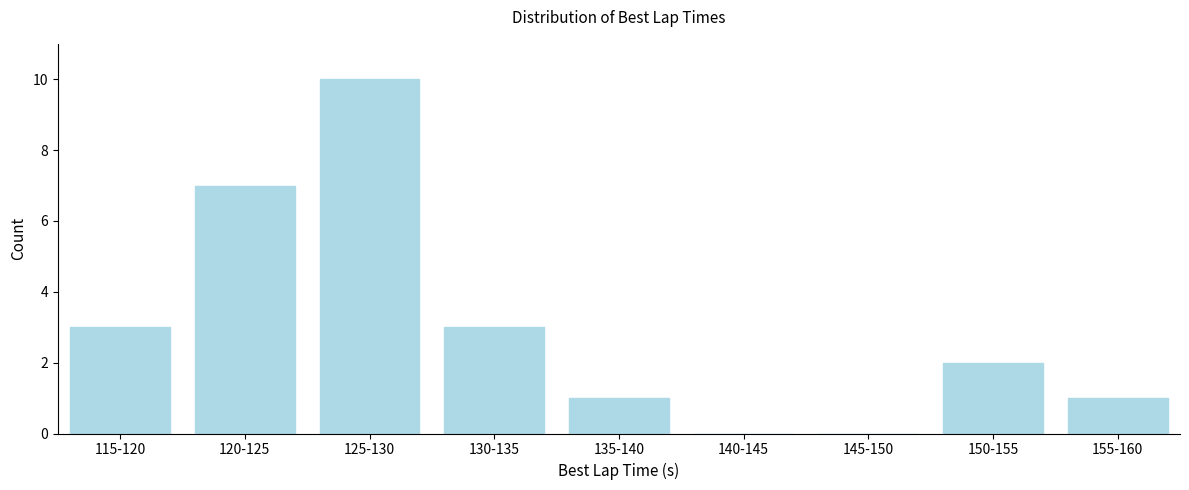

Reading left to right, list all the values displayed in this chart.

115-120=3	120-125=7	125-130=10	130-135=3	135-140=1	140-145=0	145-150=0	150-155=2	155-160=1